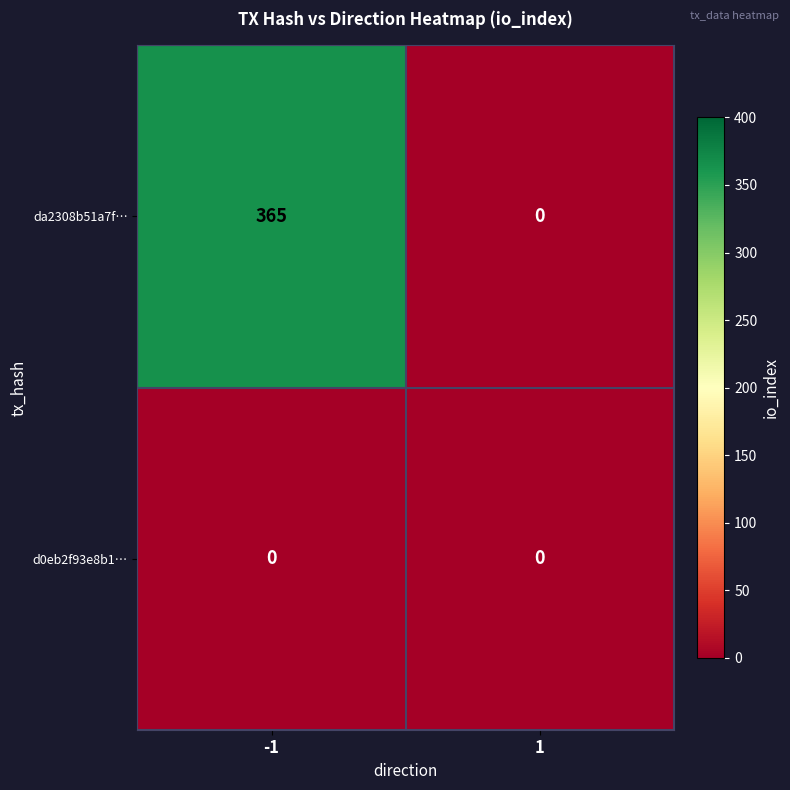

Reading left to right, transcribe all the data shown in this chart.

da2308b51a7f…: -1=365	1=0
d0eb2f93e8b1…: -1=0	1=0